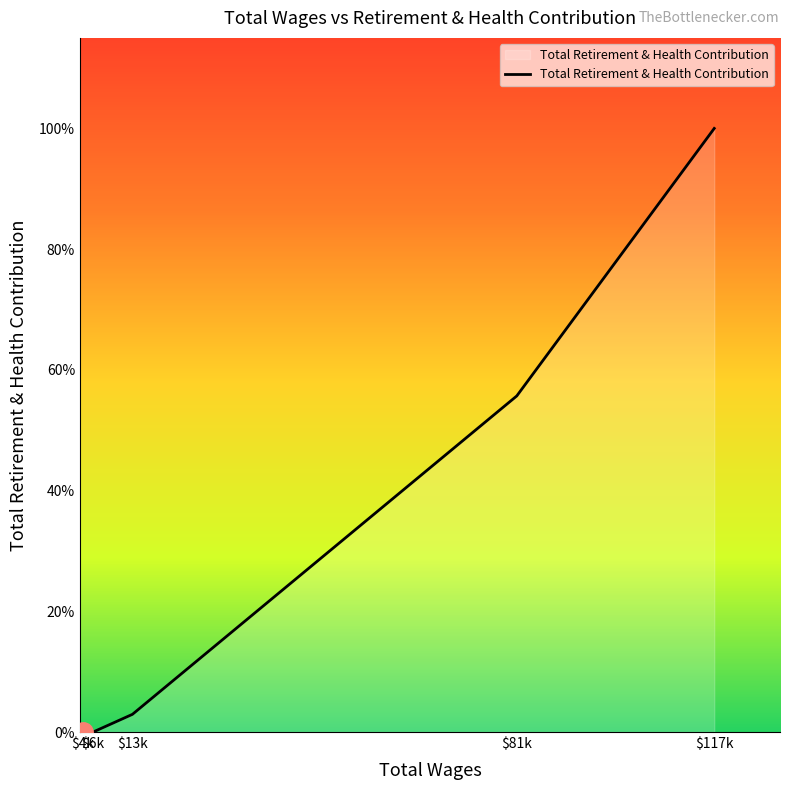

Reading right to left, list all the values displayed in this chart.

32079	17861	940	0	0